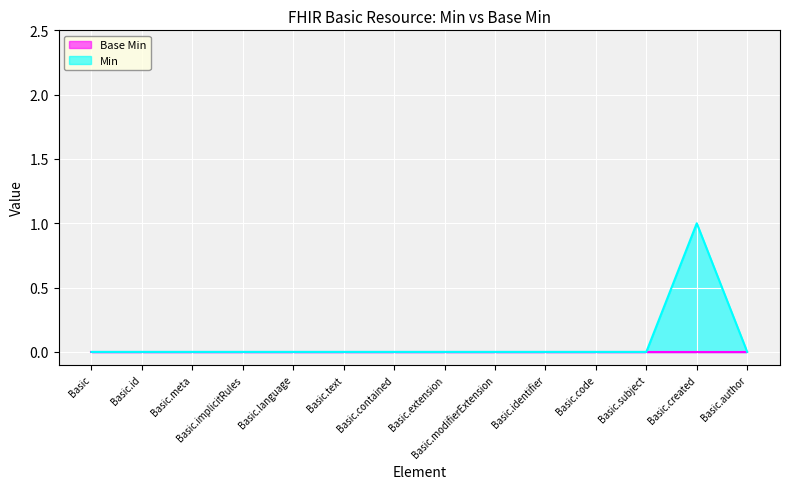

List the labels in order of value, largest first.

Basic.created, Basic, Basic.id, Basic.meta, Basic.implicitRules, Basic.language, Basic.text, Basic.contained, Basic.extension, Basic.modifierExtension, Basic.identifier, Basic.code, Basic.subject, Basic.author